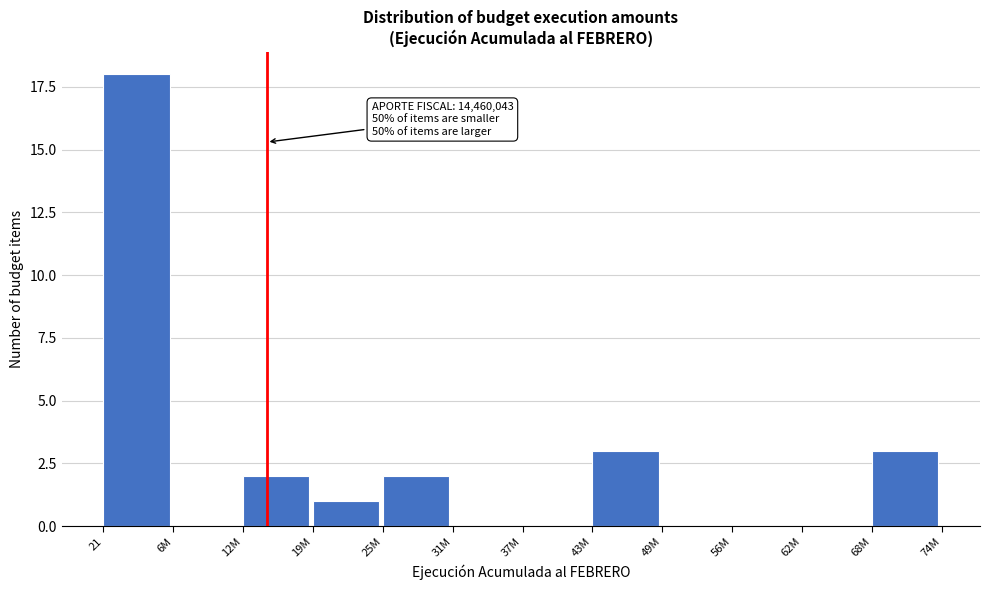

Reading left to right, list all the values displayed in this chart.

21=18	6M=0	12M=2	19M=1	25M=2	31M=0	37M=0	43M=3	49M=0	56M=0	62M=0	68M=3